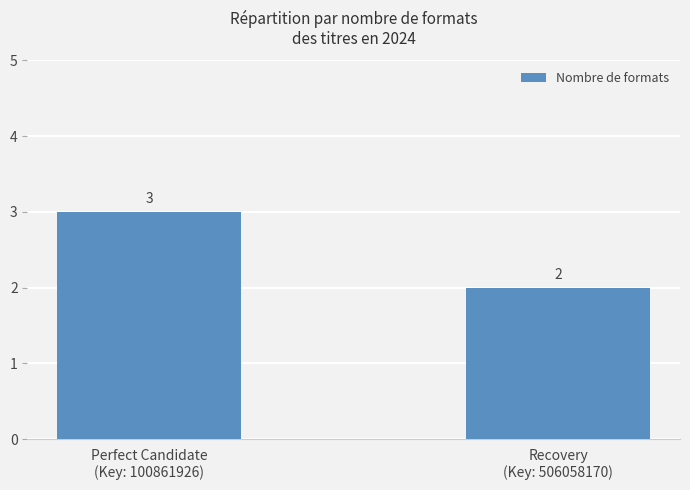

Which label corresponds to the smallest value in the chart?

Recovery
(Key: 506058170)